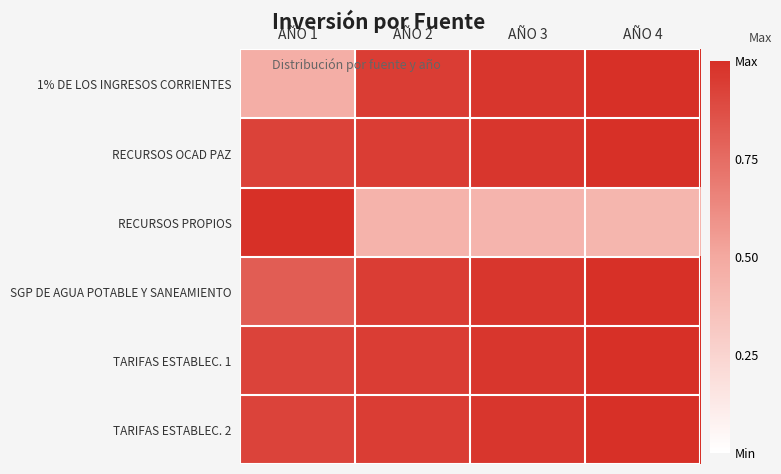

At which category is the sum across all series the highest?

AÑO 4